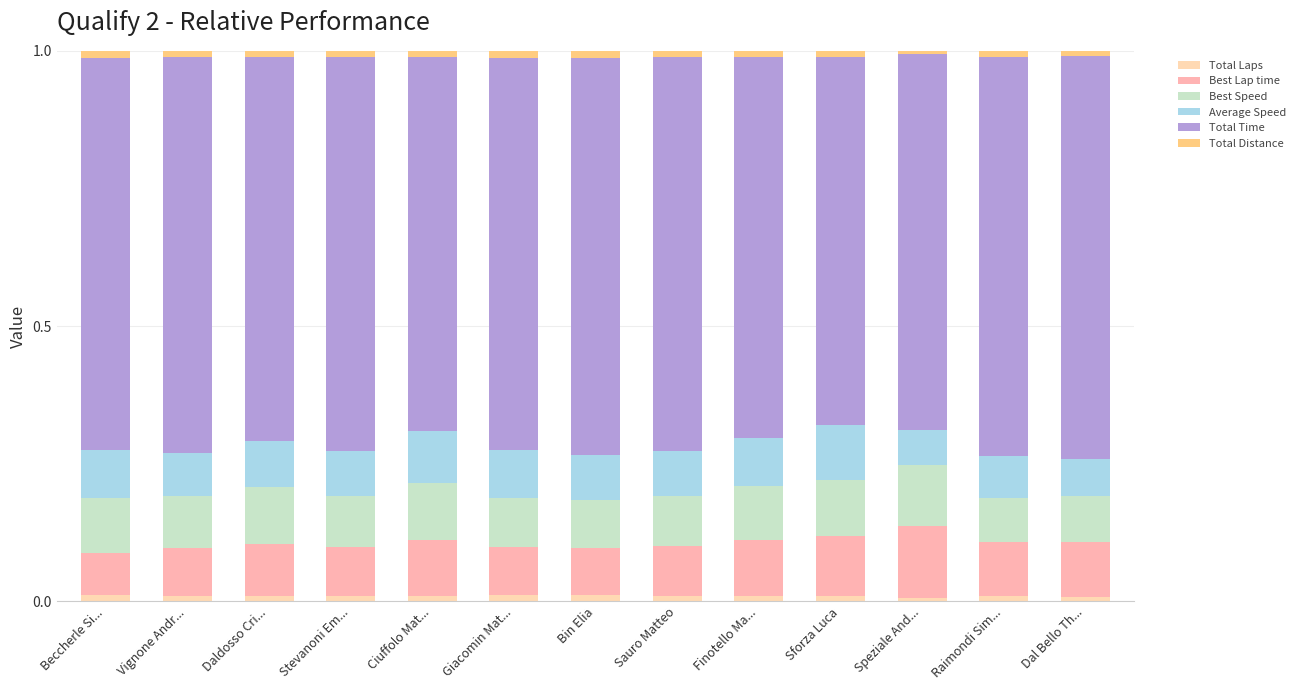

Where is Total Time nearest to the value 0?

Sforza Luca